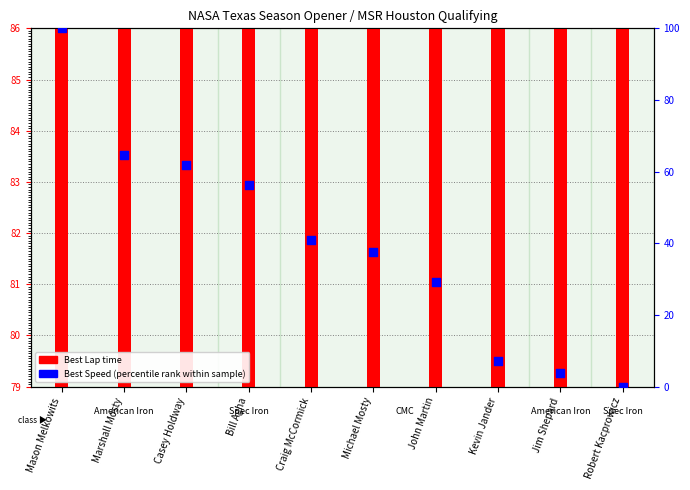

What are all the series names shown in the legend?

Best Lap time, Best Speed (percentile rank)